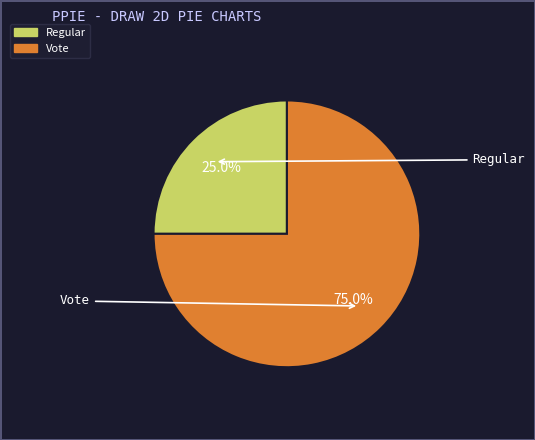

Which category has the smallest portion of the pie?

Regular